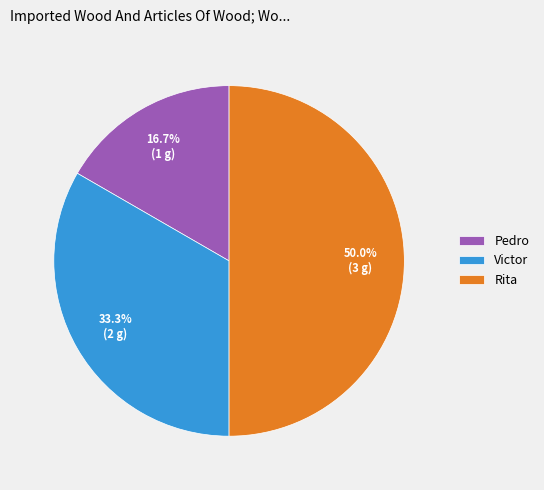

Is Pedro the majority of the pie?

No